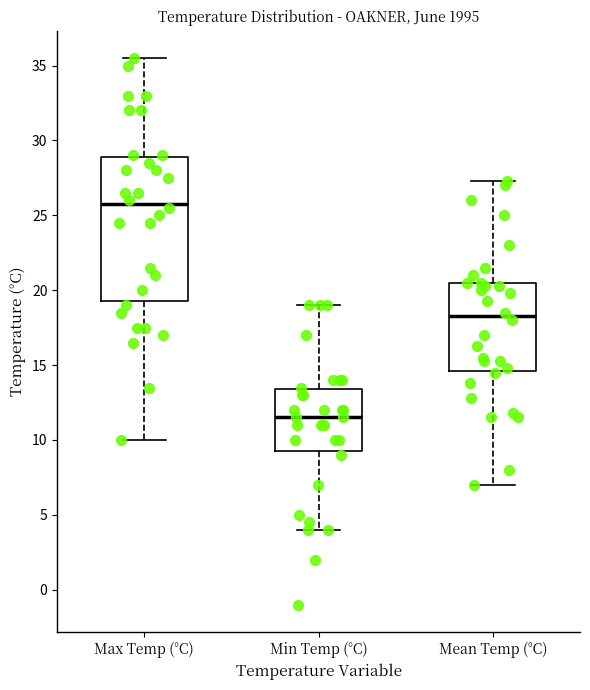

Comparing the boxes themselves (not the whiskers), which one is the tallest?

Max Temp (°C)